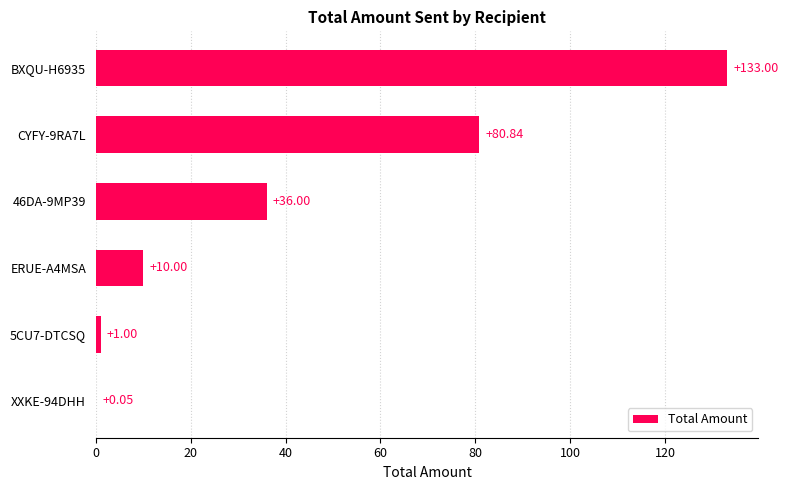

Between XXKE-94DHH and CYFY-9RA7L, which is larger?

CYFY-9RA7L